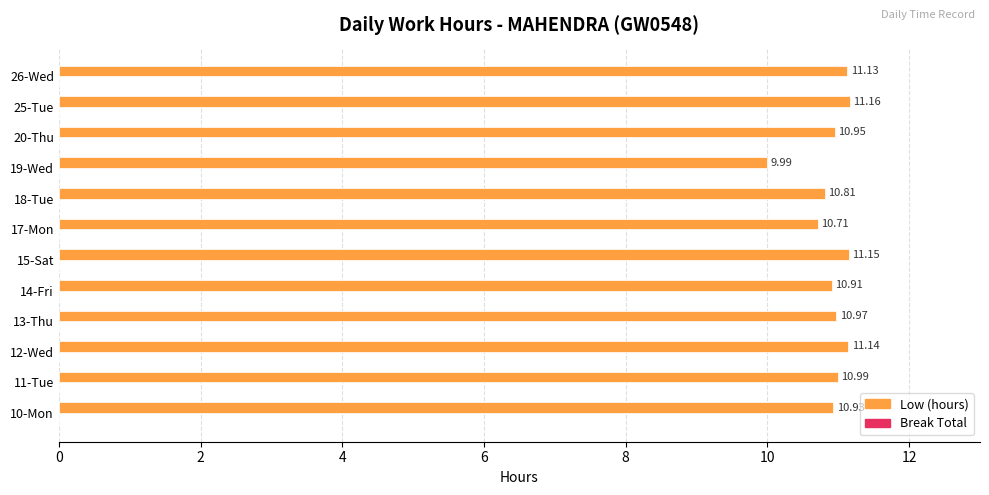

List the labels in order of value, largest first.

25-Tue, 15-Sat, 12-Wed, 26-Wed, 11-Tue, 13-Thu, 20-Thu, 10-Mon, 14-Fri, 18-Tue, 17-Mon, 19-Wed